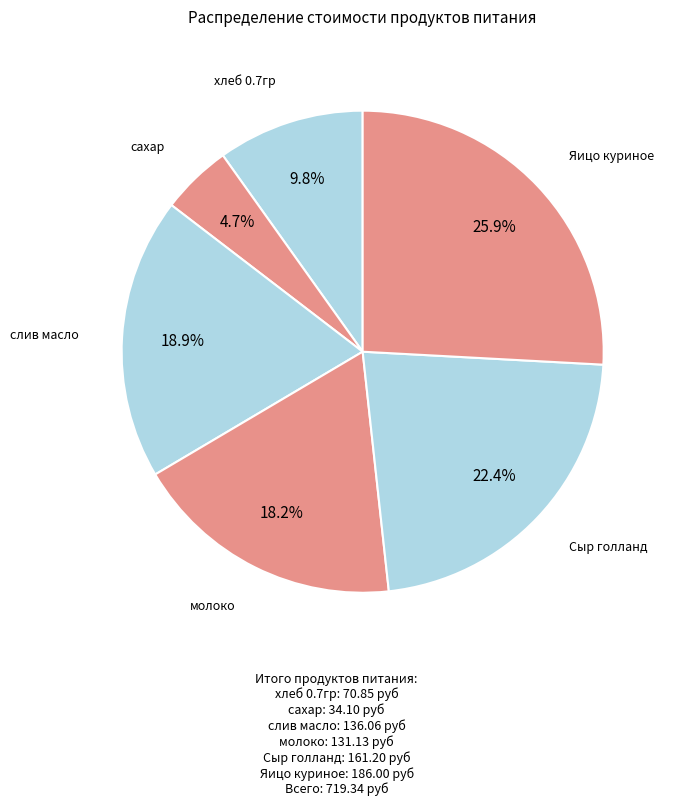

Is there any slice that represents more than half of the pie?

No